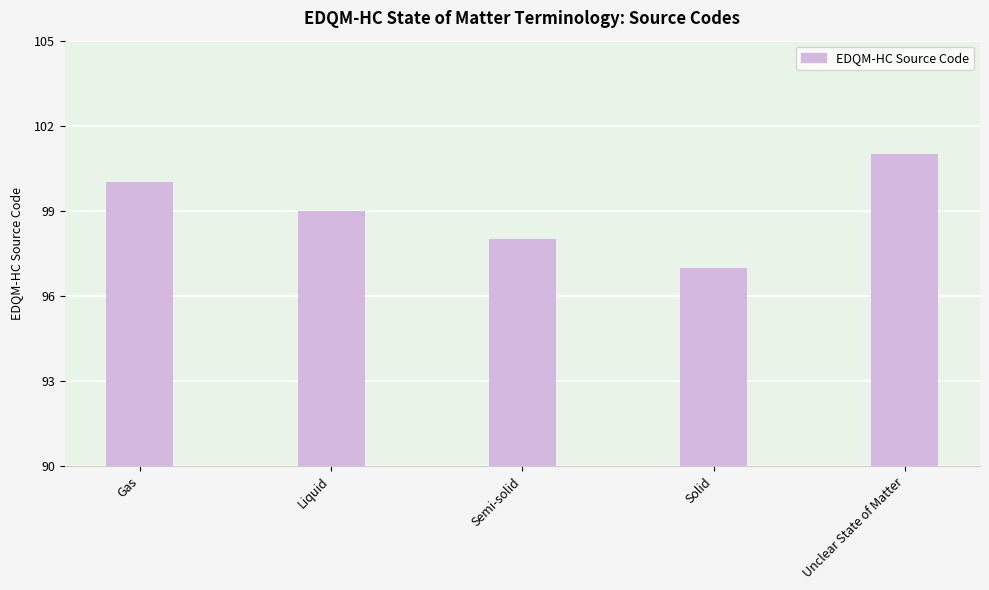

What is the value of the 2nd bar from the left?

99